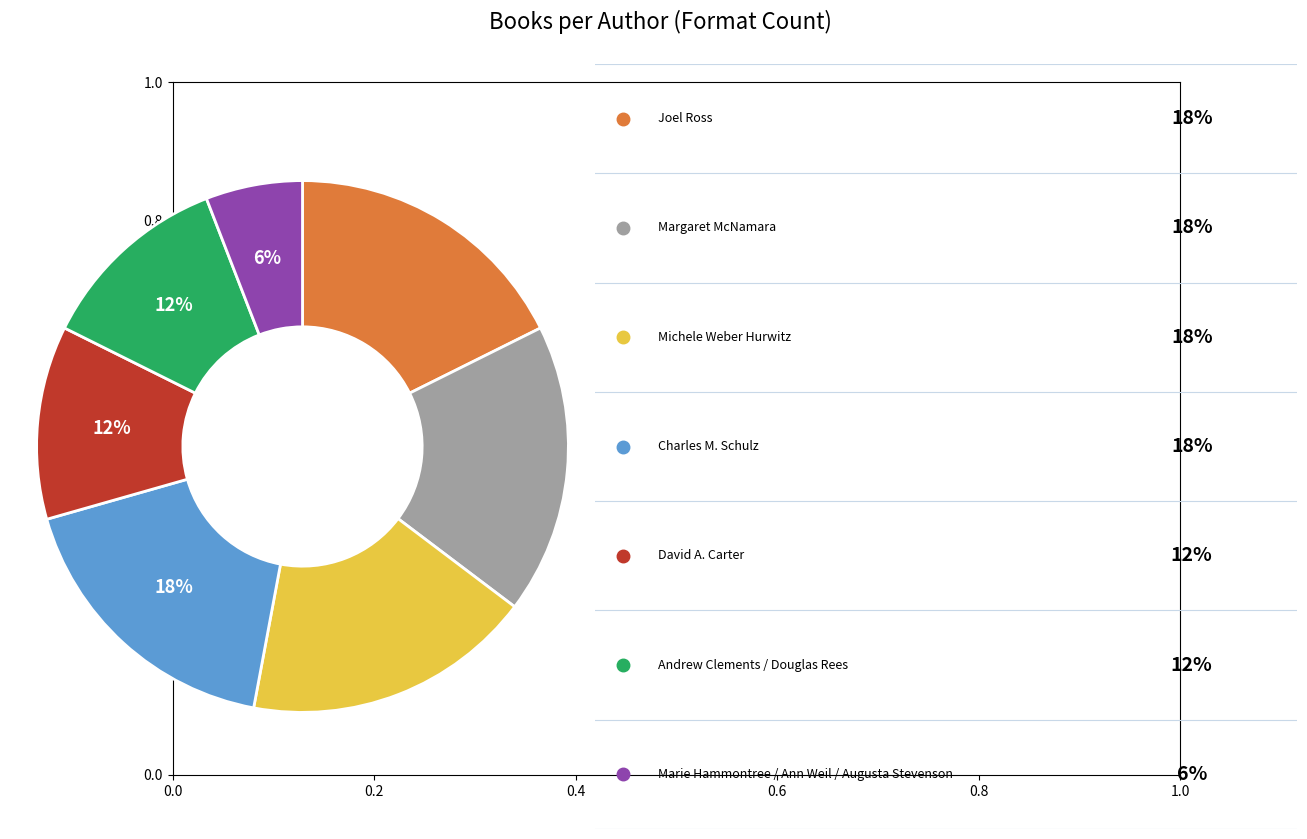

Count the number of slices in the pie.

7